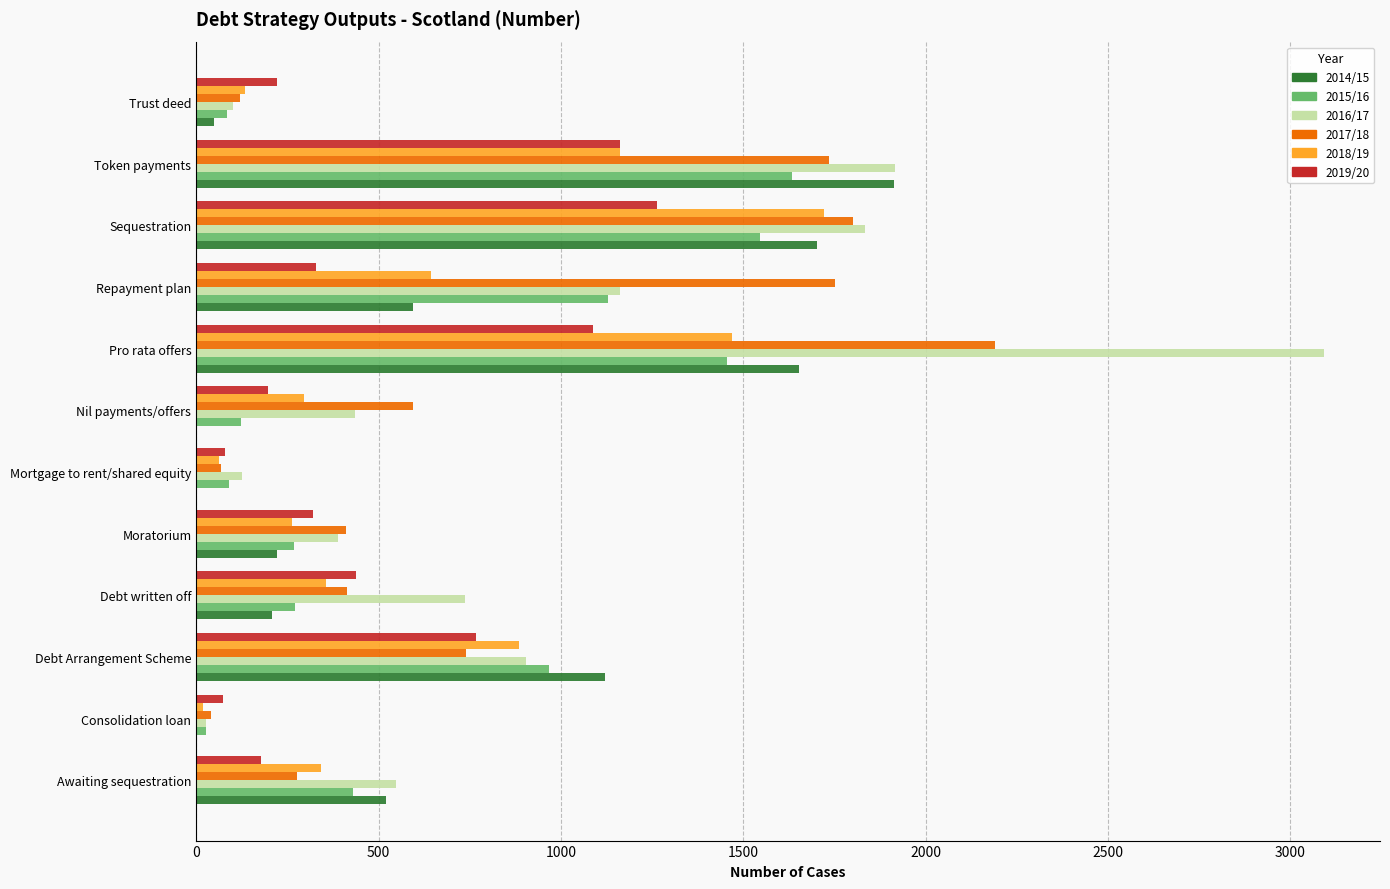

What is the total value across all series at Awaiting sequestration?

2292.8